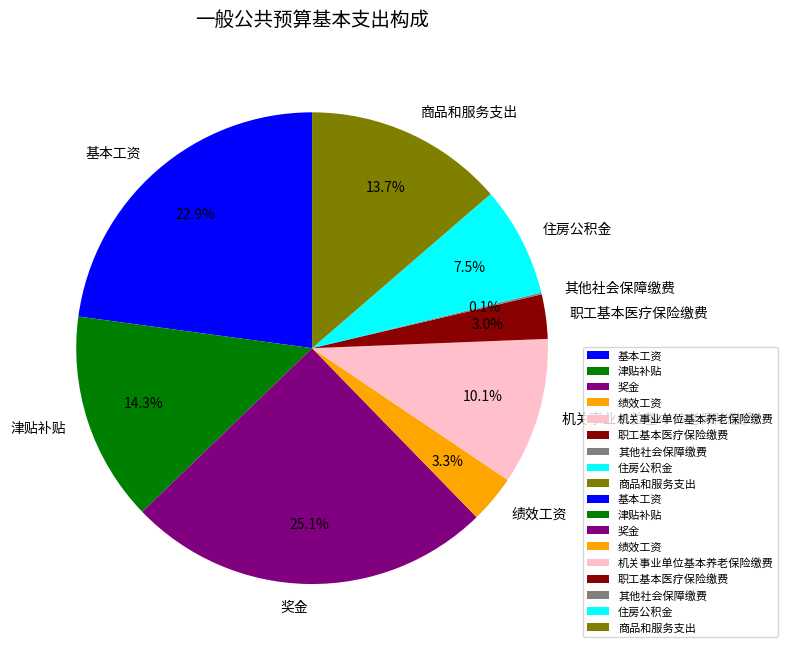

Is 住房公积金 the majority of the pie?

No